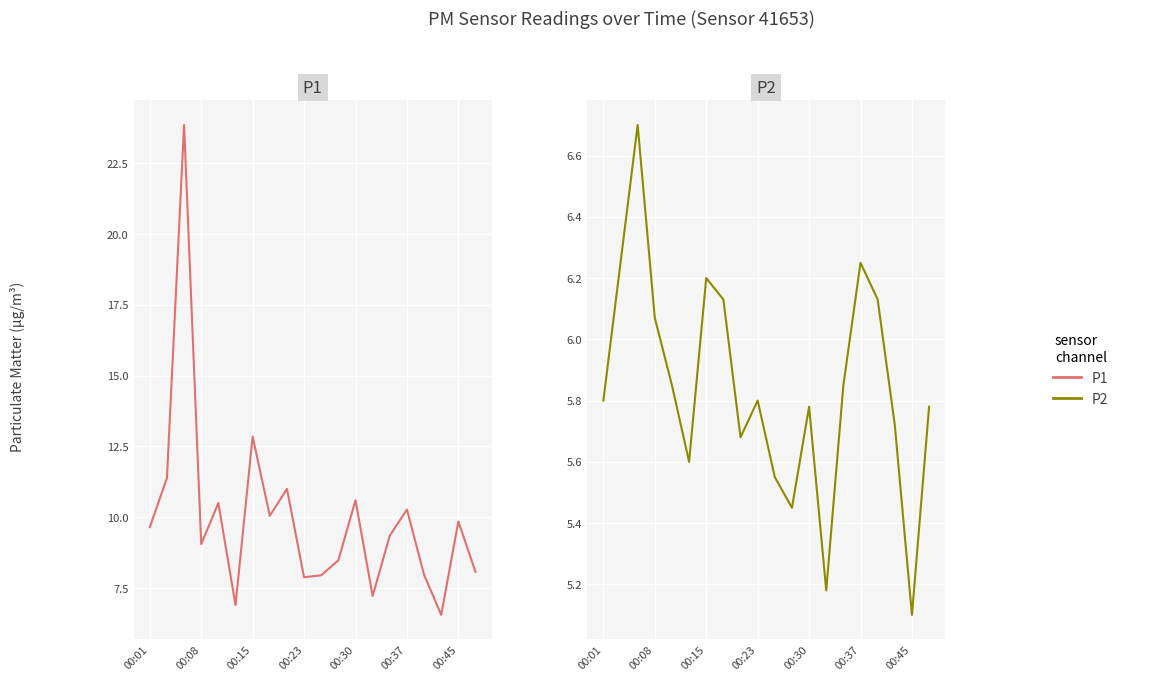

At which category does the chart reach its minimum across all series?

00:45